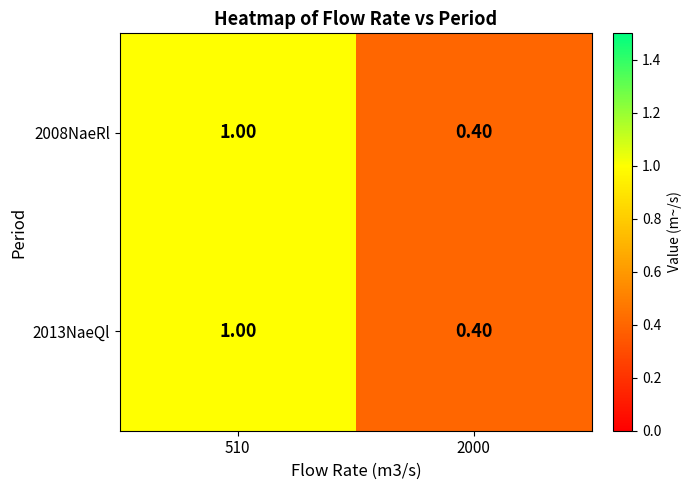

At which category does the chart reach its peak across all series?

510